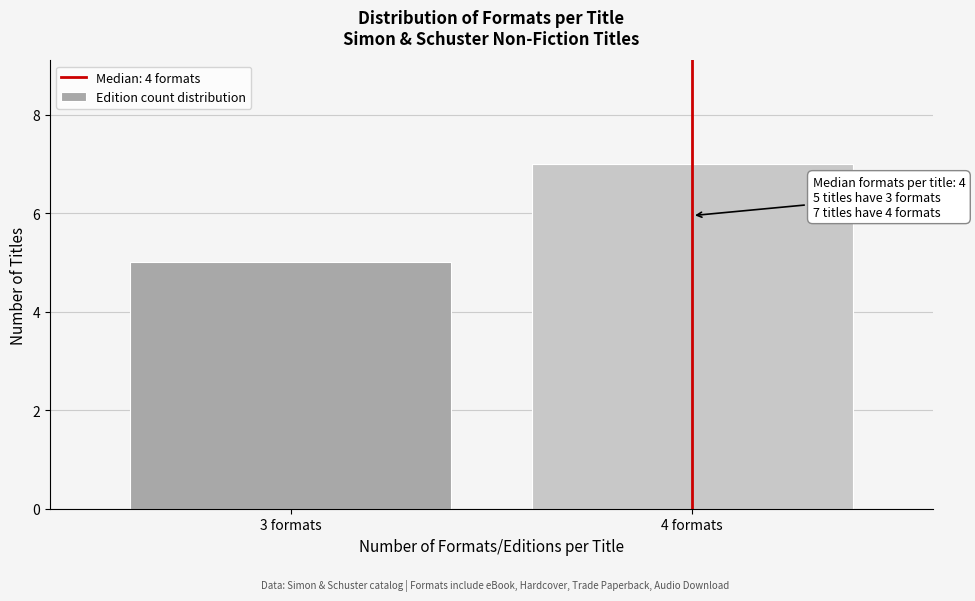

Reading left to right, list all the values displayed in this chart.

5	7